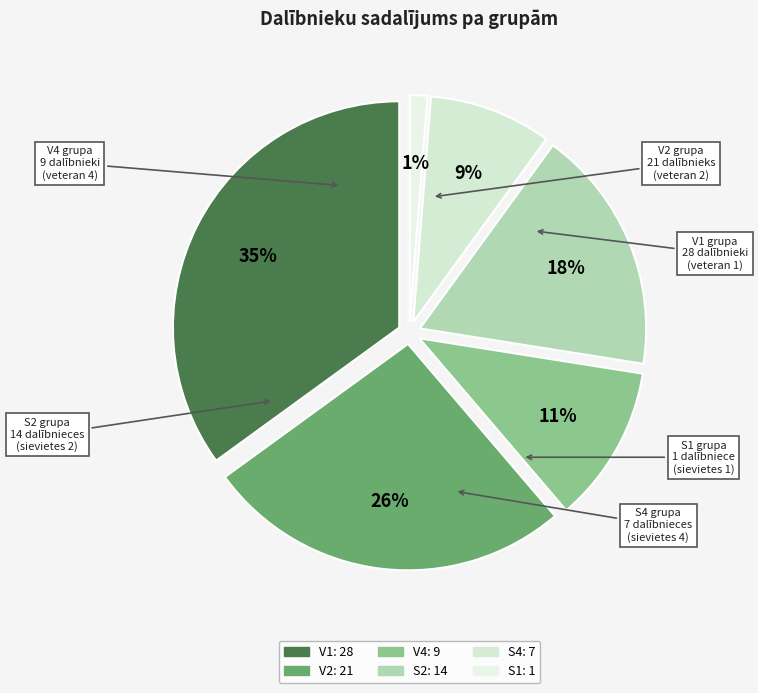

What percentage is the V2 slice, to the nearest percent?

26%